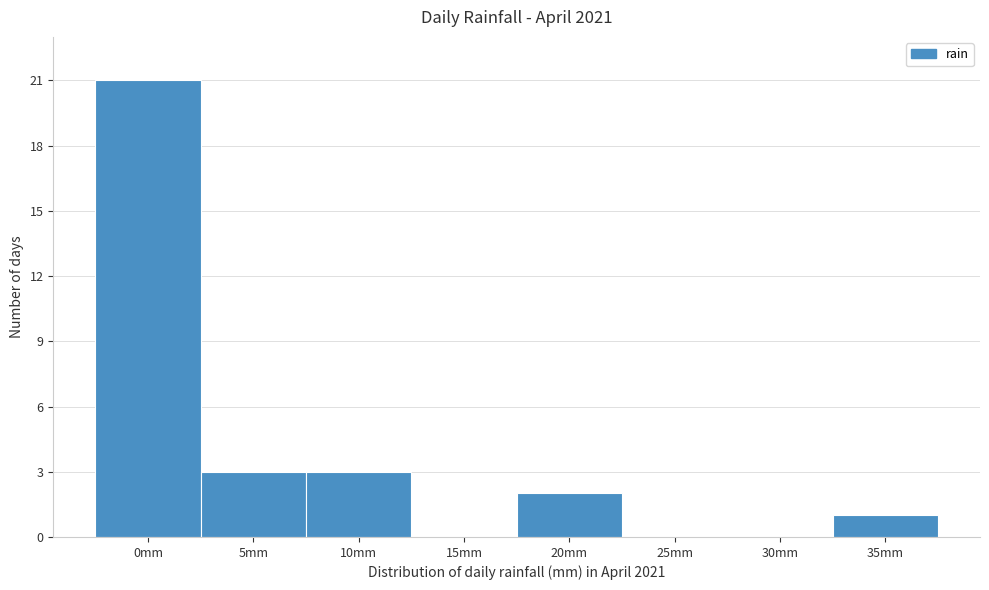

Reading left to right, list all the values displayed in this chart.

0mm=21	5mm=3	10mm=3	15mm=0	20mm=2	25mm=0	30mm=0	35mm=1